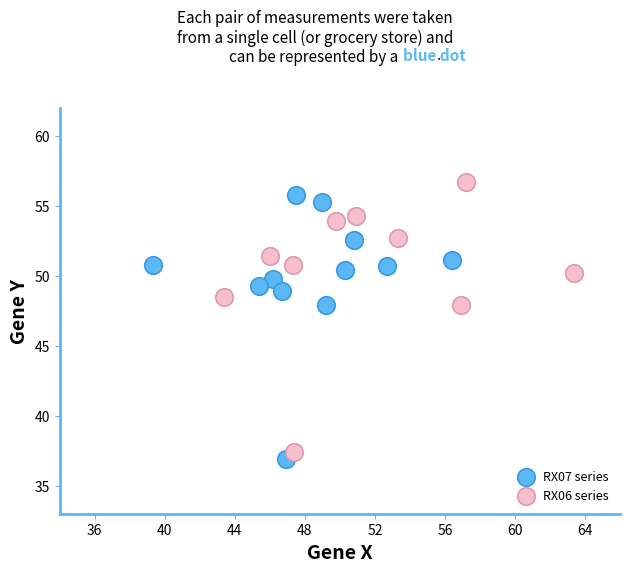

Which series contains the lowest Y value?

RX07 series